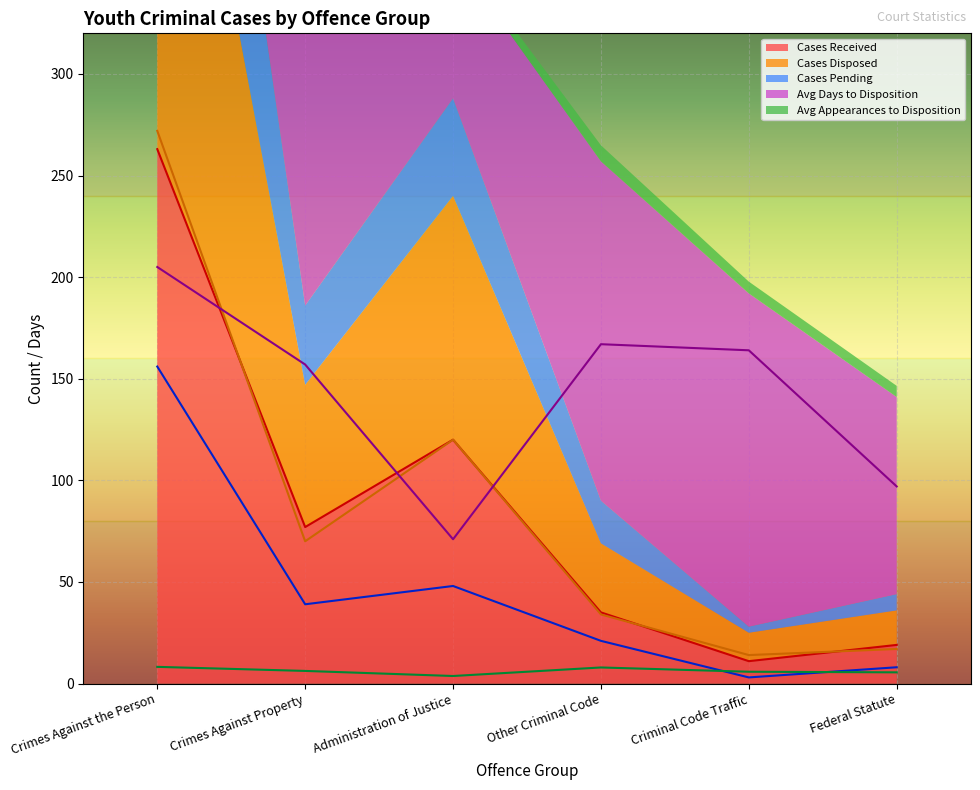

Which series has the largest range (max minus min)?

Cases Disposed